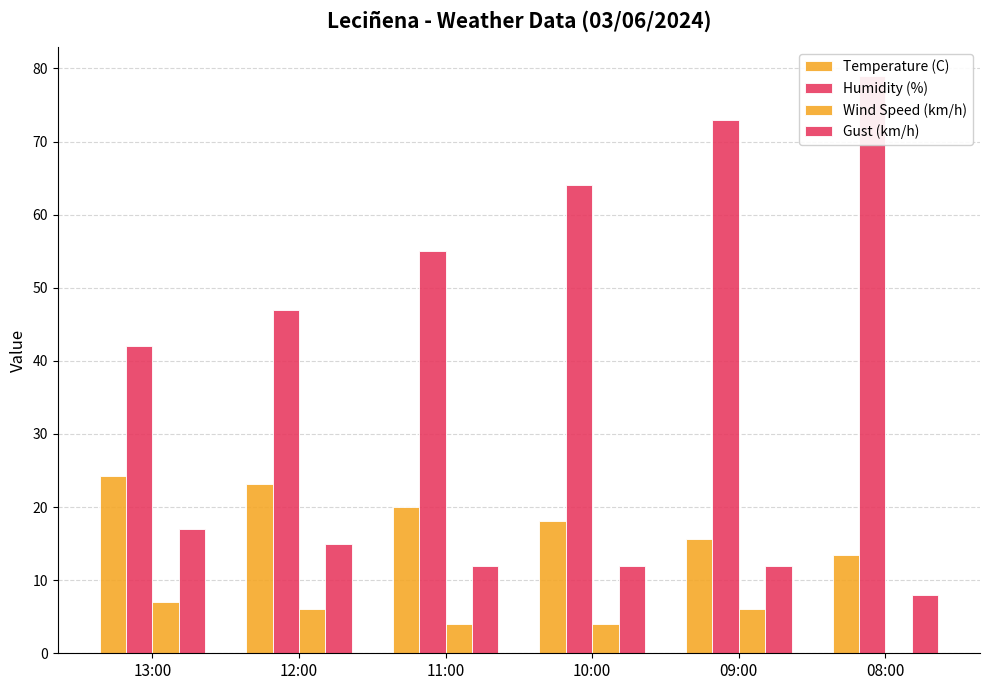

Where does the Humidity (%) series first go above 64?

09:00